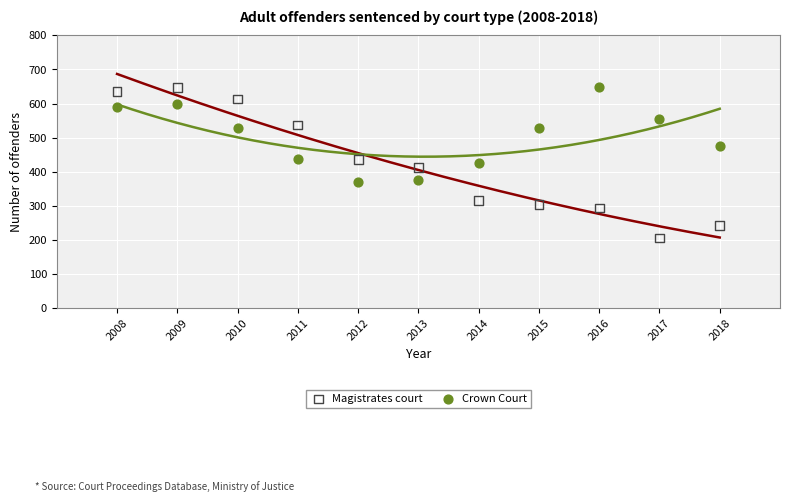

Across all data points, what is the range of X values (max minus min)?

10